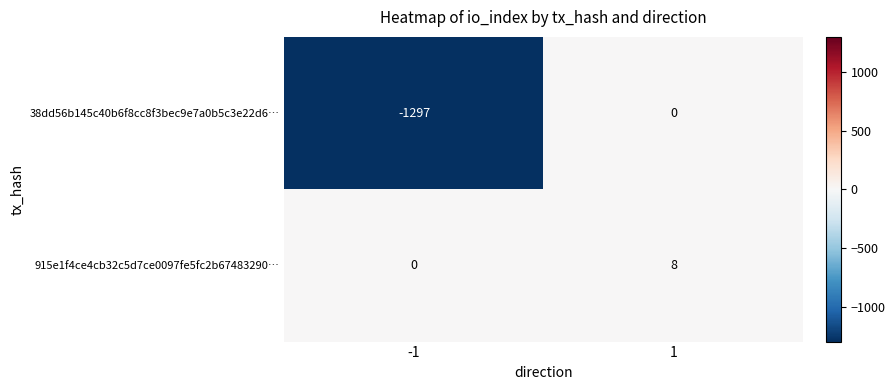

What is the spread (max minus min) of values at -1?

1297